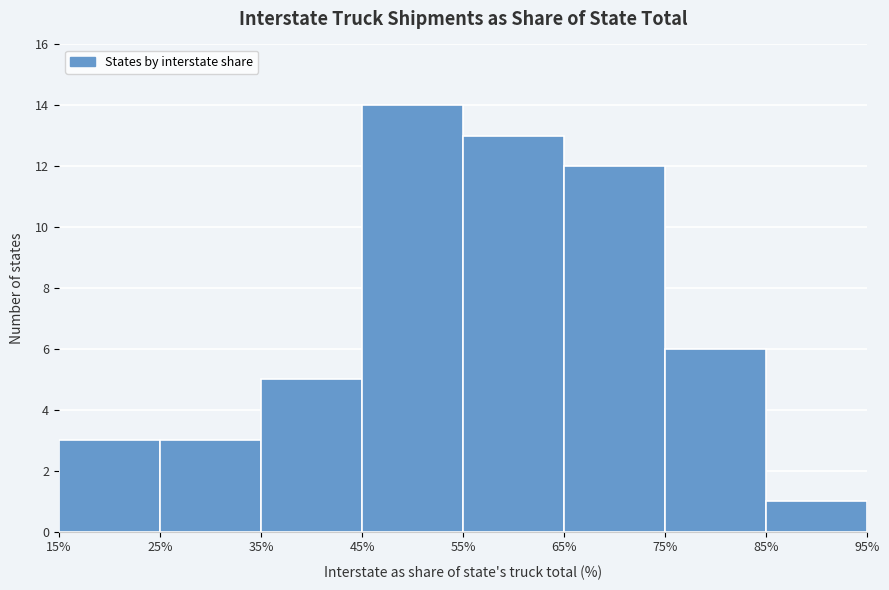

Over which range of the x-axis is the bar tallest?

45% to 55%